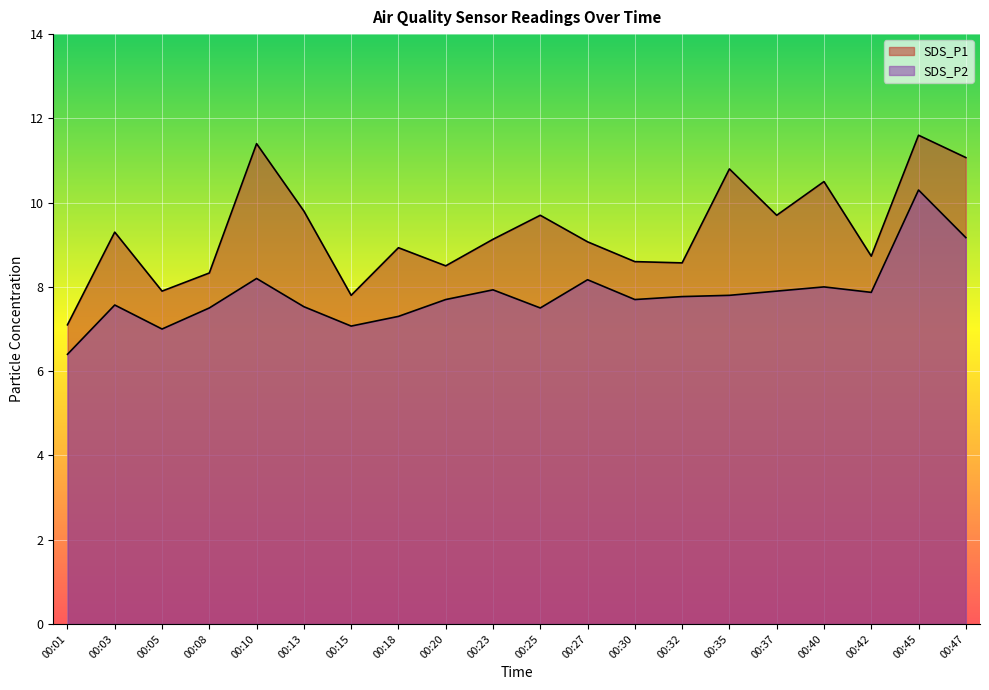

True or false: SDS_P2 and SDS_P1 intersect in this chart.

False